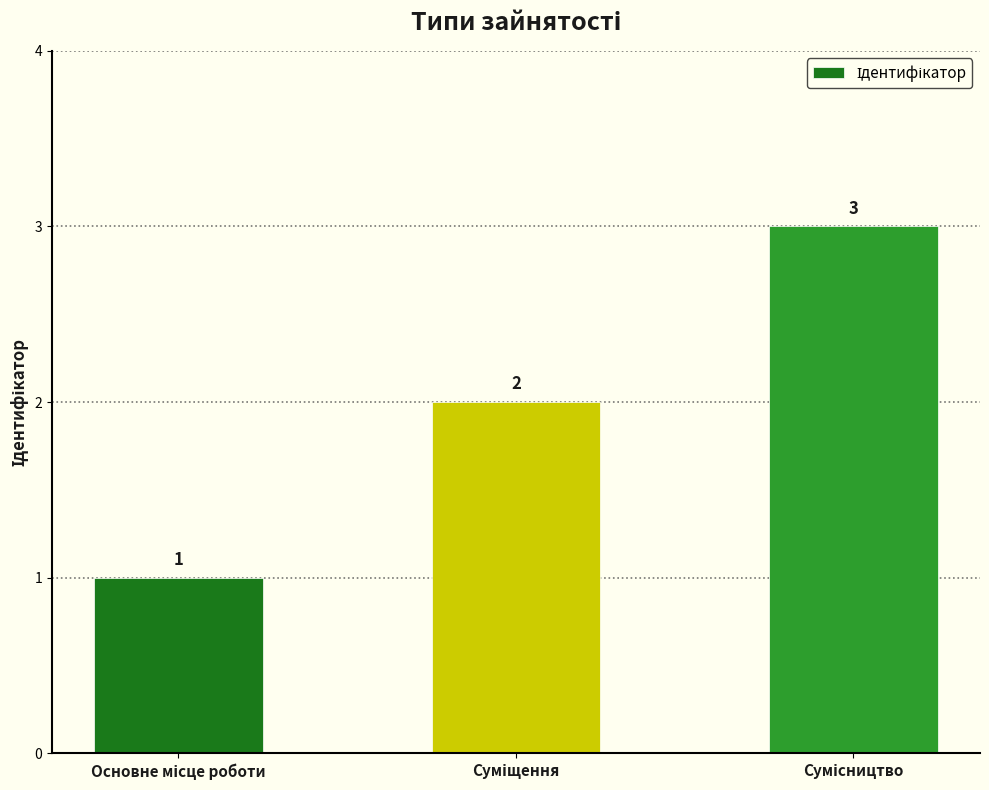

Count the values in the range 1 to 3.

3